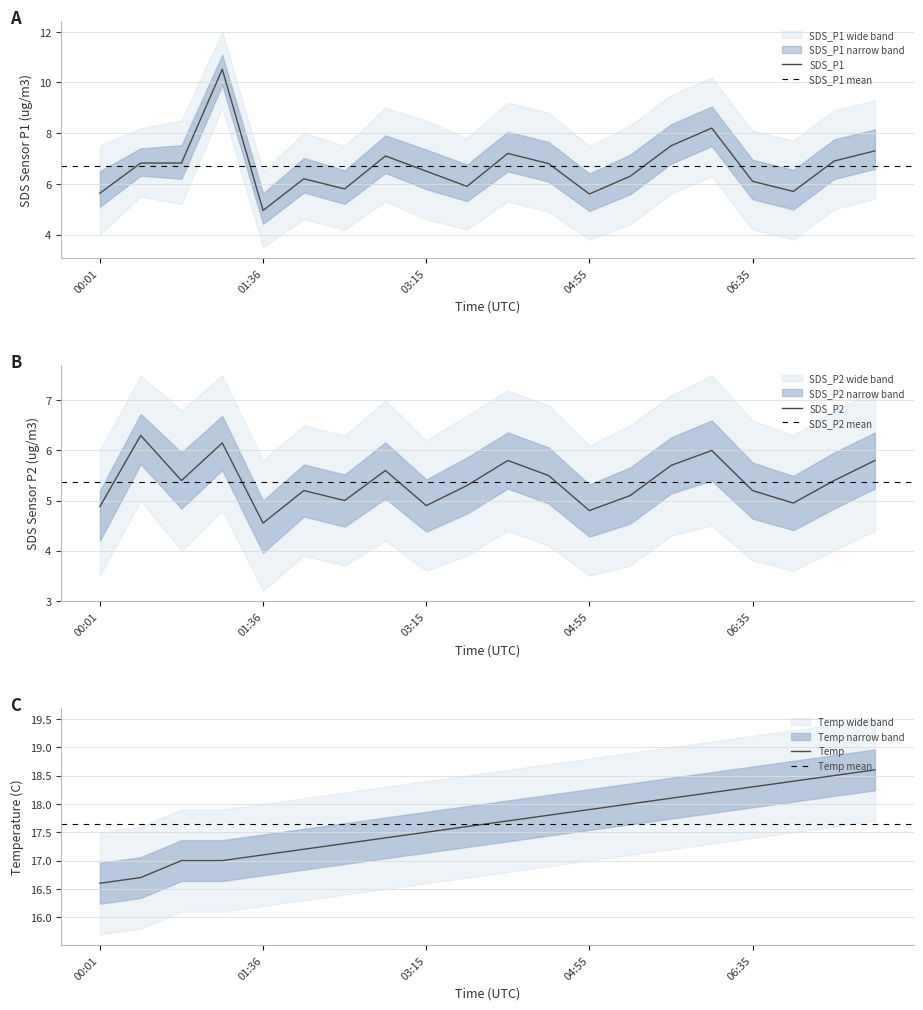

How many interior local valleys does the SDS_P2 series have?

6